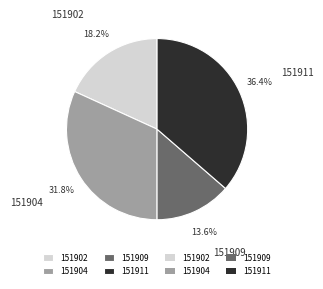

The 151902 slice represents 18% of the pie. True or false?

True